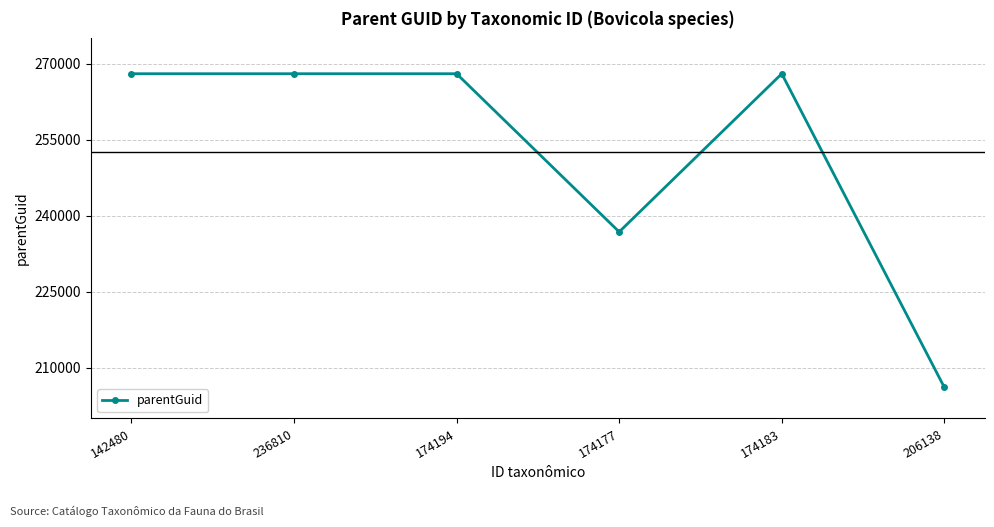

Is it true that the value at 174177 is 236821?

True